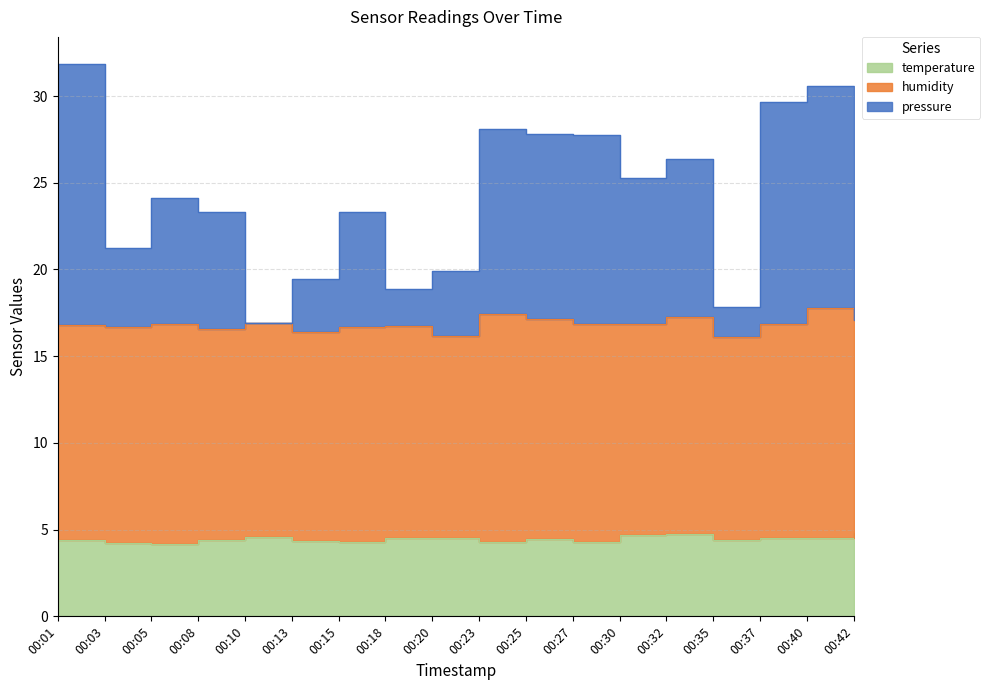

What is the sum of all pressure values?

438.9